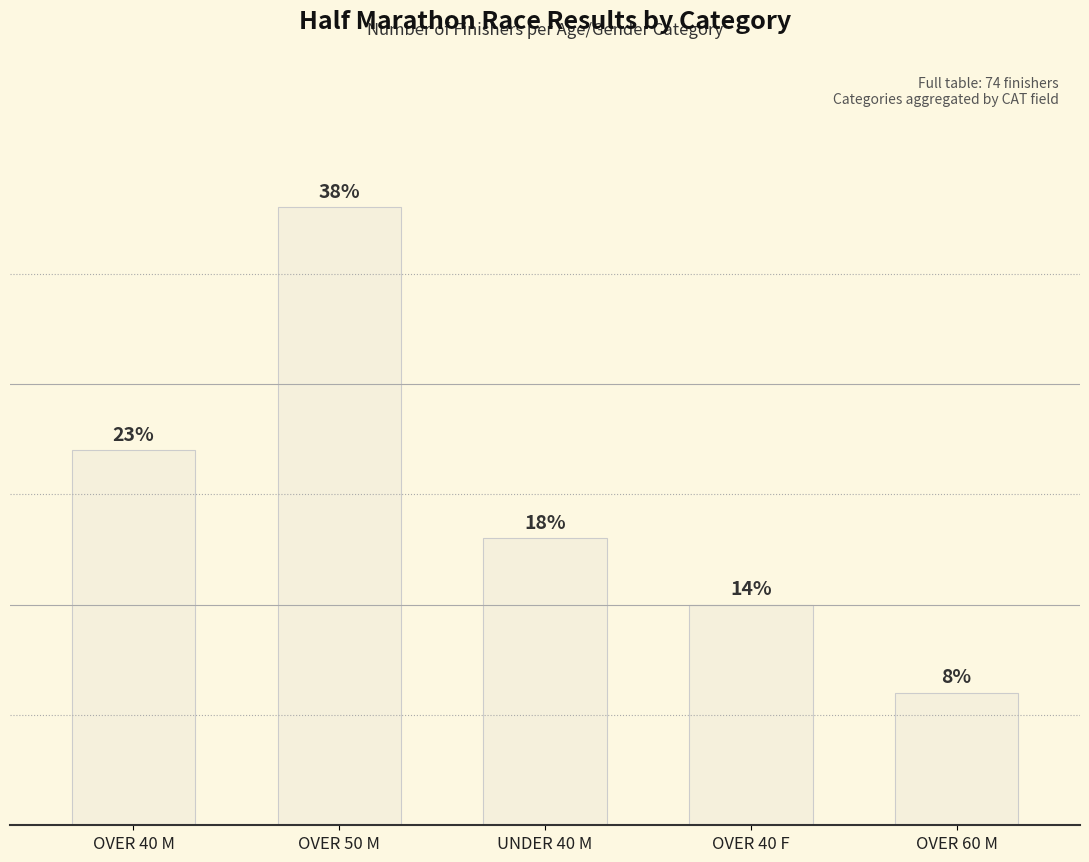

Does the chart contain any negative values?

No